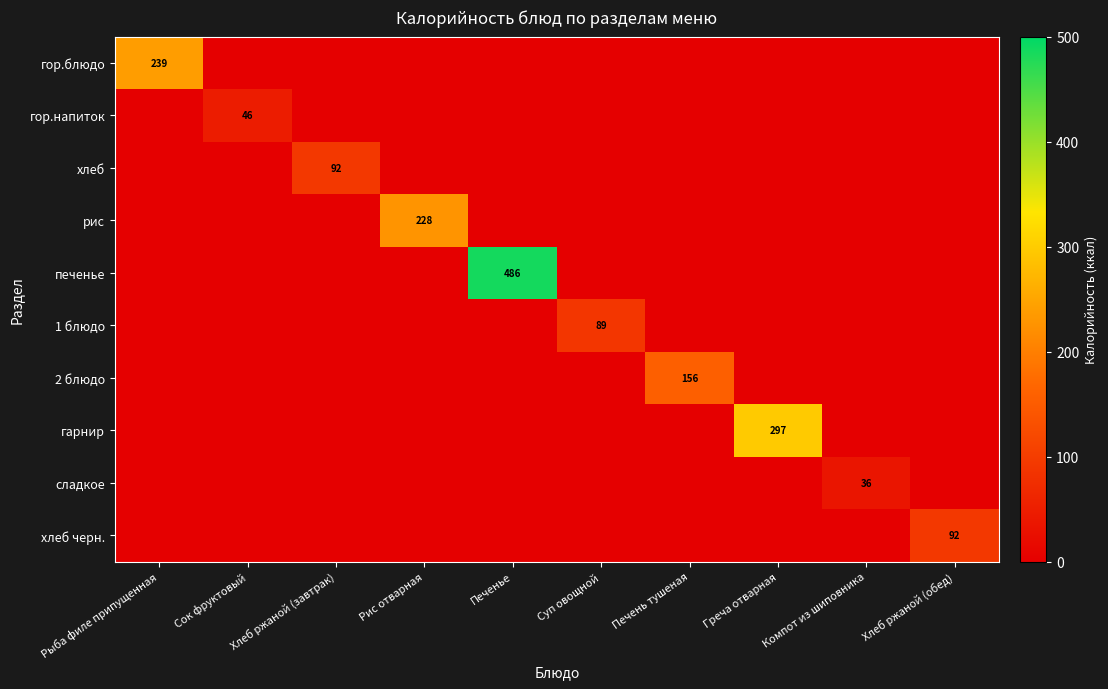

The value of гор.блюдо at Хлеб ржаной (завтрак) is -106.2. True or false?

False